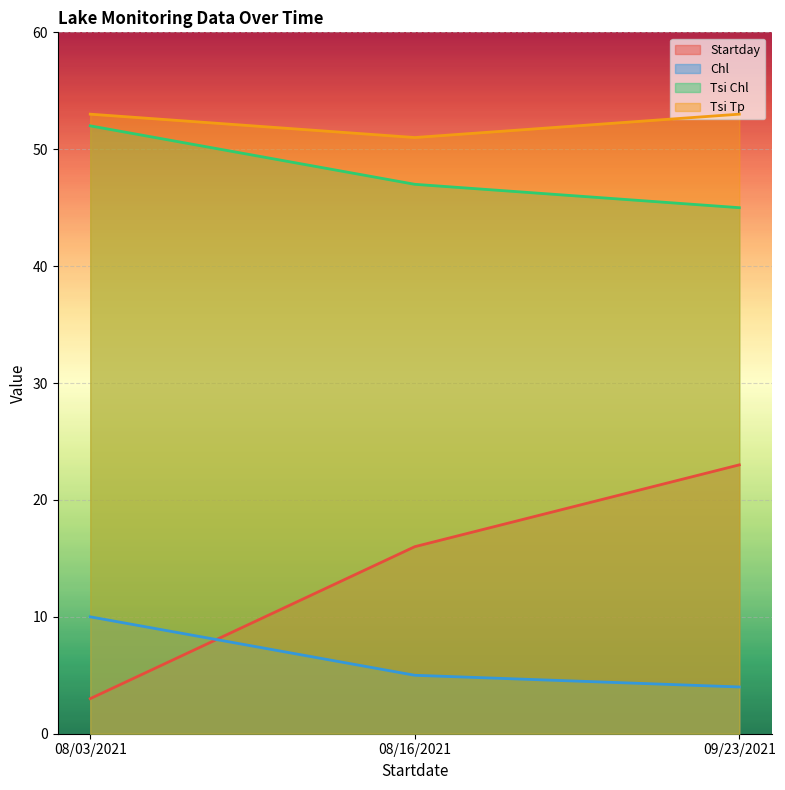

What is the minimum value for Chl?

4